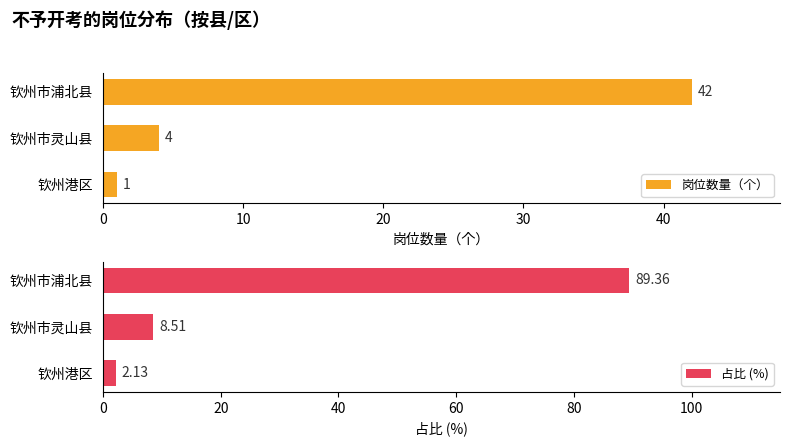

How many bars are there in total?

6